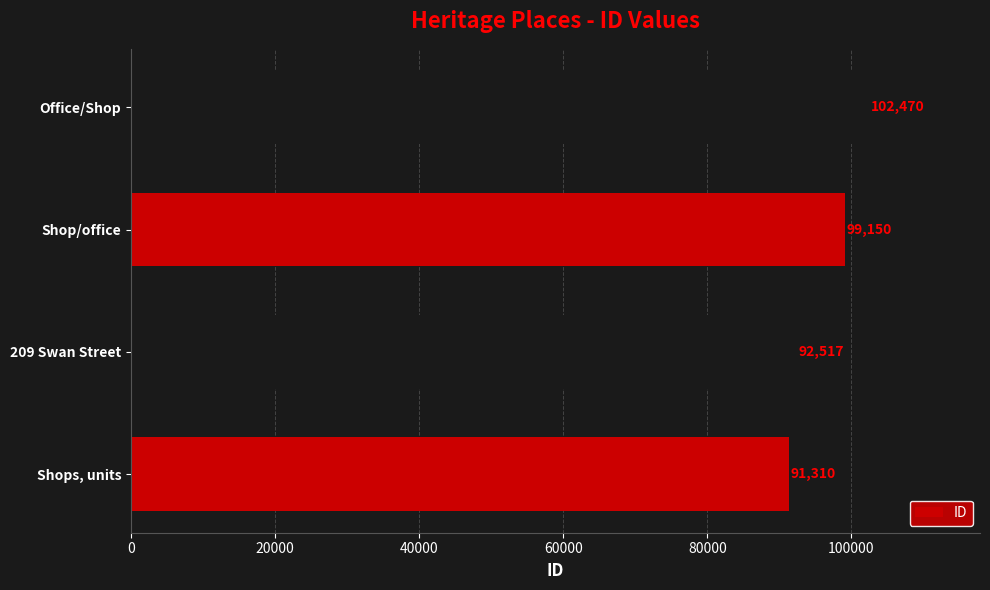

Is it true that the value at Shop/office is 65059?

False